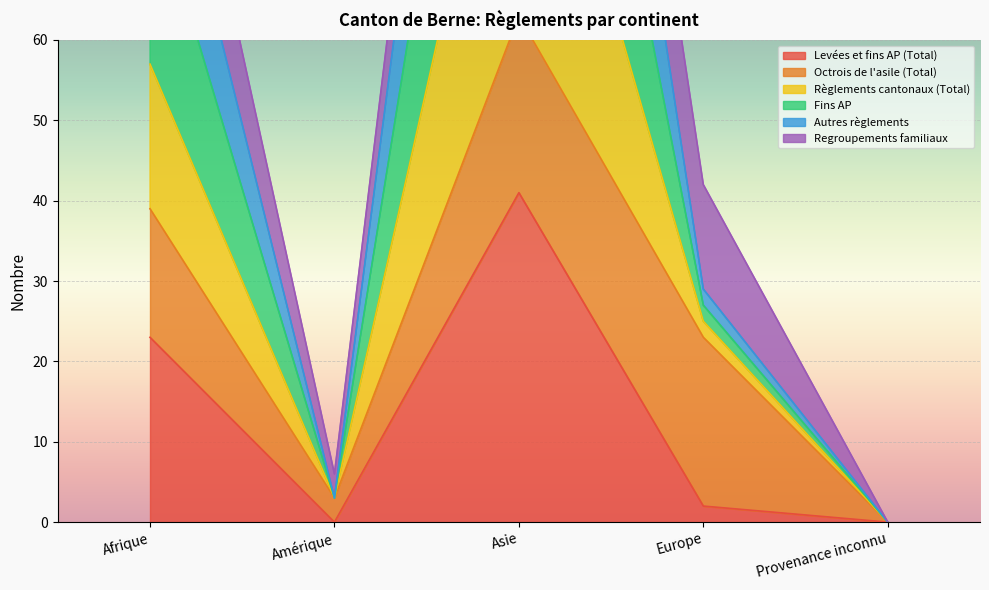

List the labels in order of Autres règlements value, smallest first.

Provenance inconnu, Amérique, Europe, Afrique, Asie